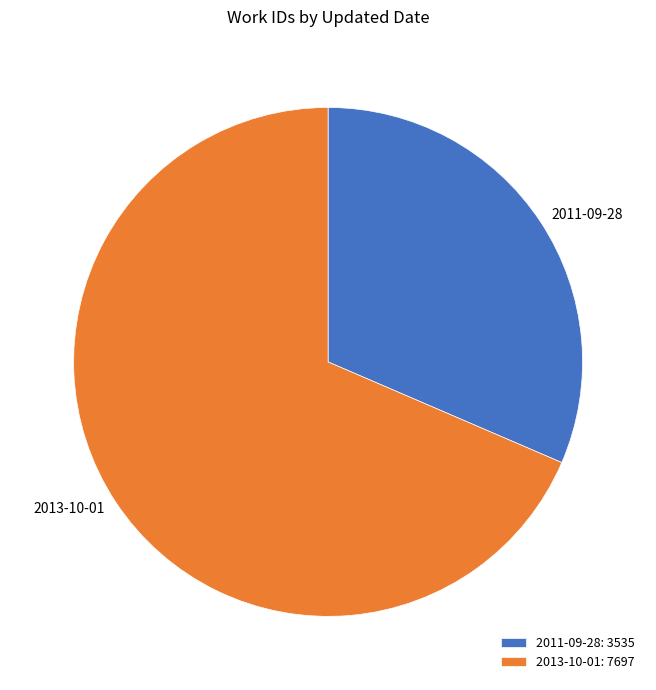

Combined, do 2013-10-01: 7697 and 2011-09-28: 3535 account for over 50%?

Yes